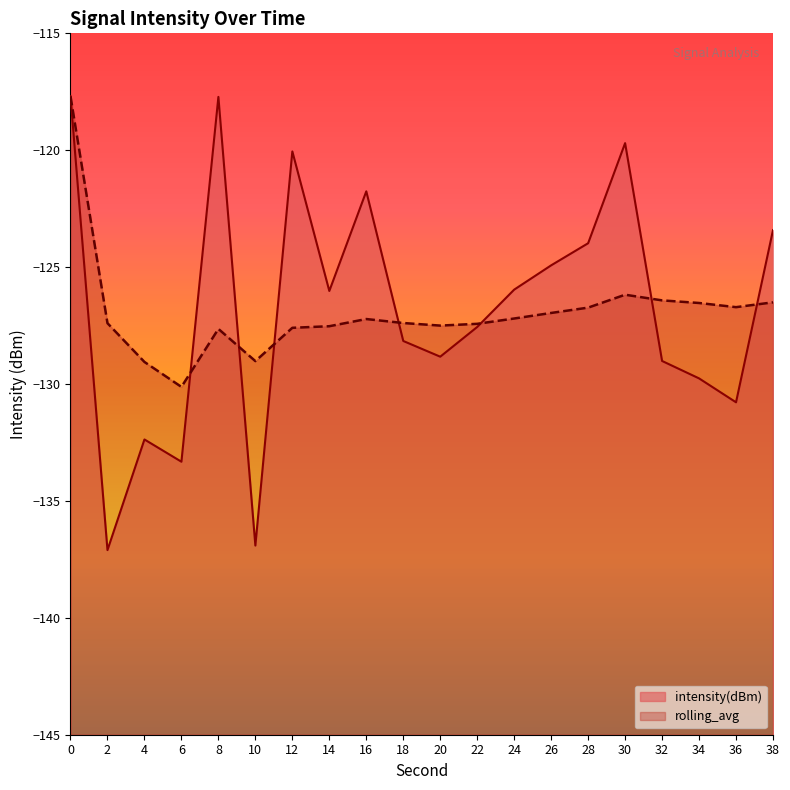

Where do rolling_avg and intensity(dBm) first cross each other?

6 and 8